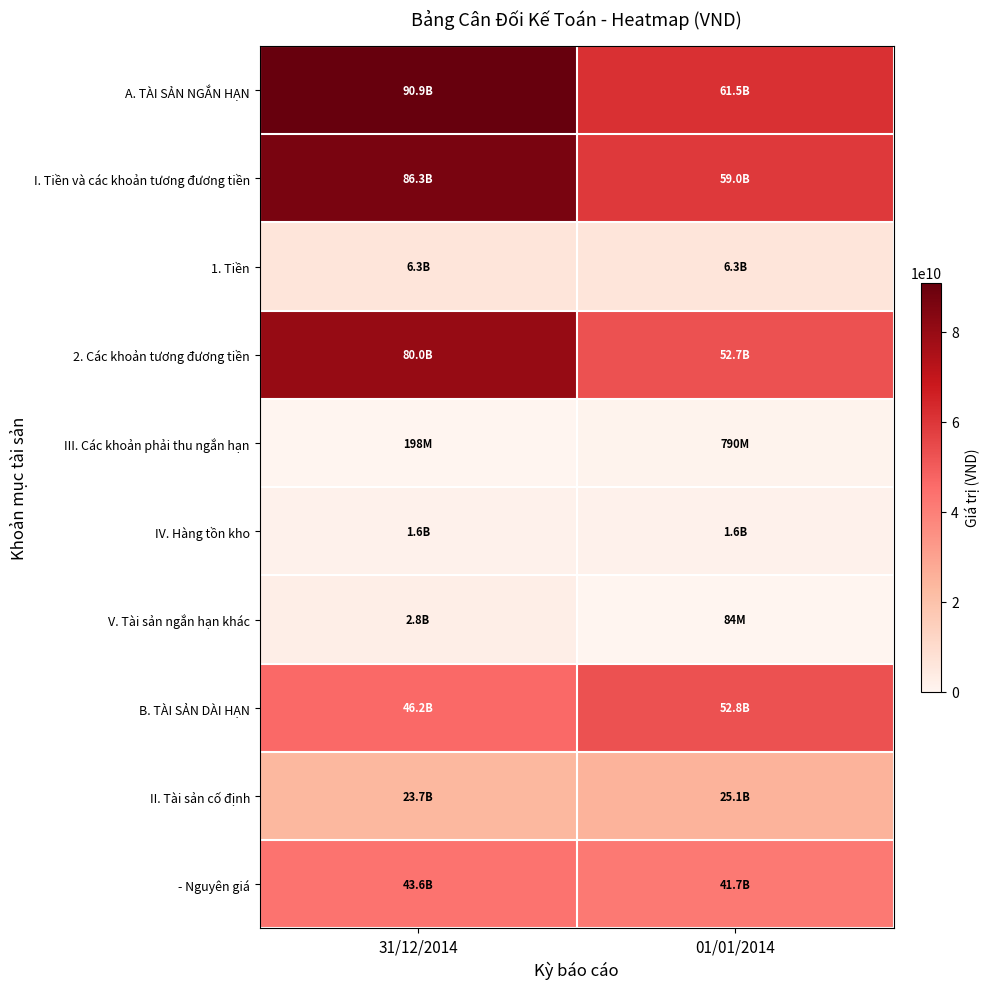

At which category does the chart reach its minimum across all series?

01/01/2014